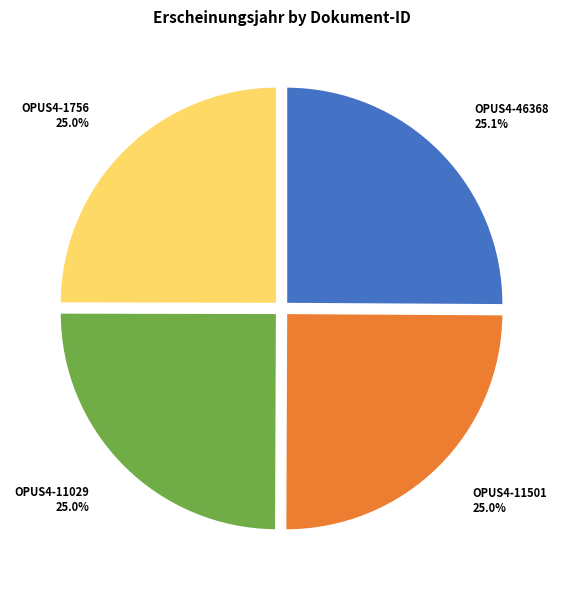

Approximately how many times larger is the value at OPUS4-11501 compared to OPUS4-1756?

1.0